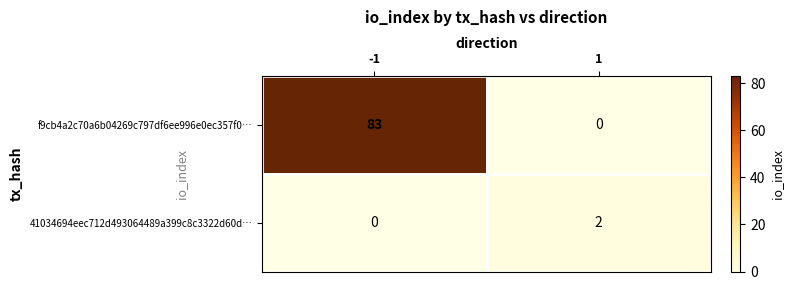

Which series has the widest spread of values?

f9cb4a2c70a6b04269c797df6ee996e0ec357f0…